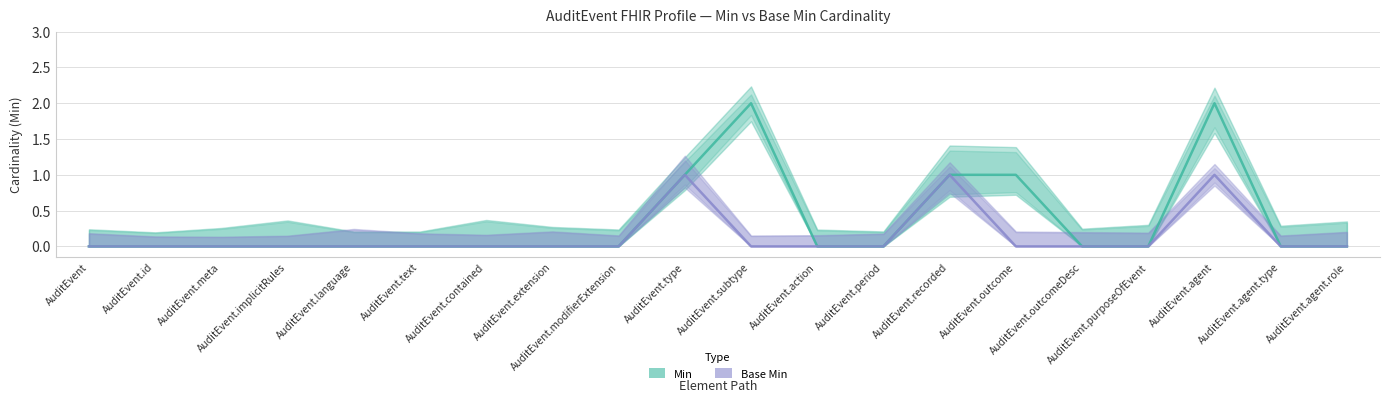

Which series has the widest spread of values?

Min